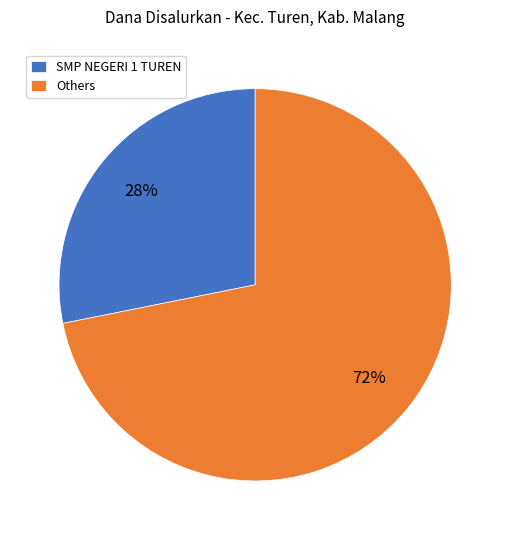

To the nearest percent, what is the average slice percentage?

50%